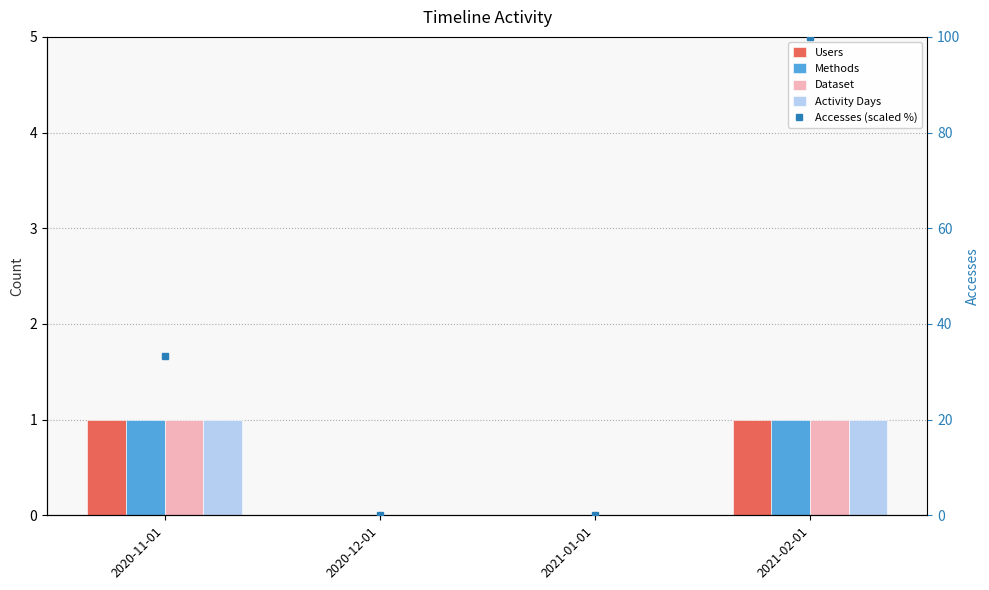

Where is Dataset nearest to the value 0?

2020-12-01